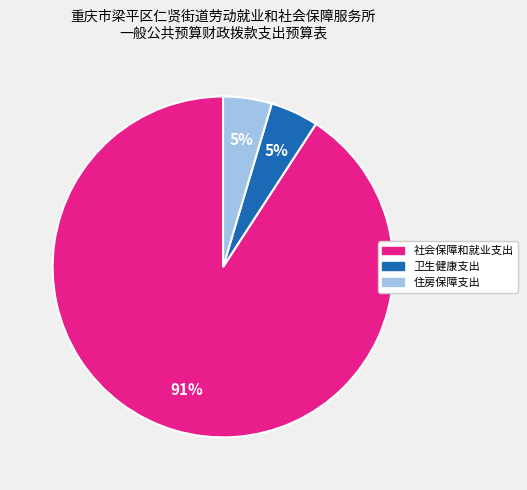

What is the largest slice in the pie chart?

社会保障和就业支出